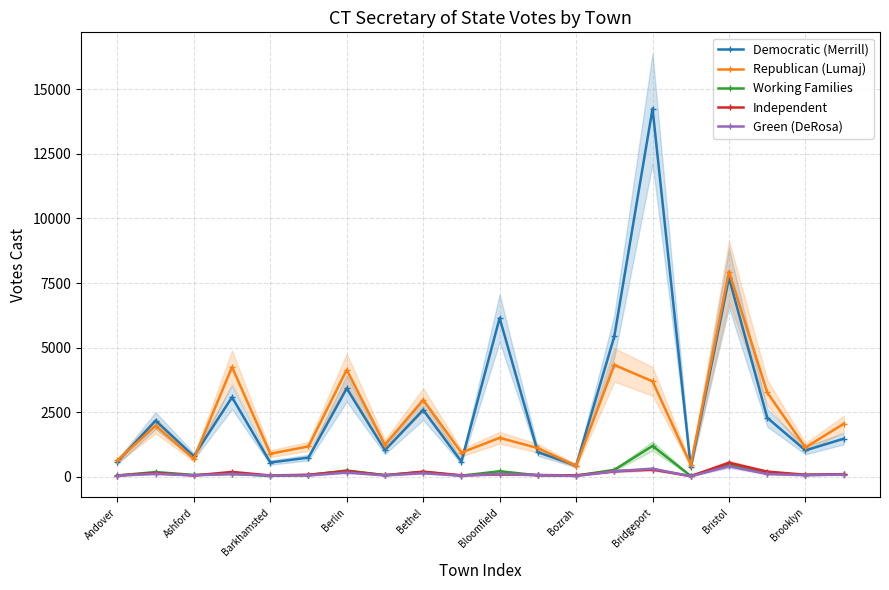

How many data points does each series have?

20